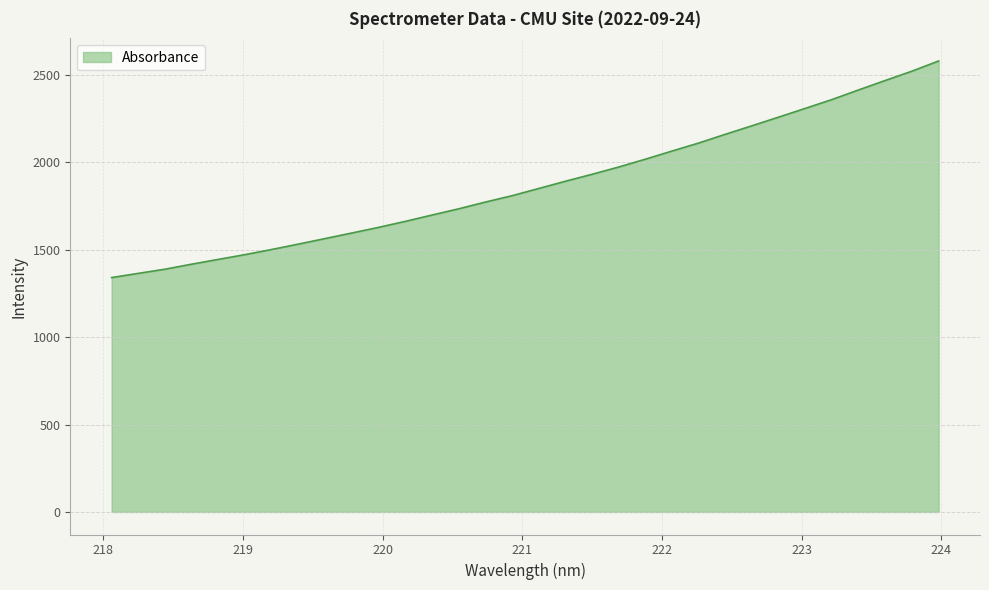

What is the difference between the maximum and minimum values?

1238.5